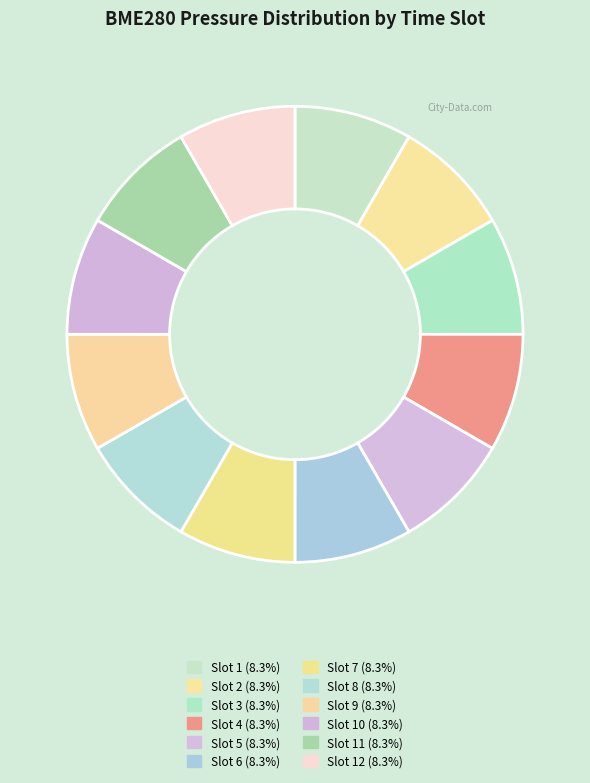

Count the number of slices in the pie.

12